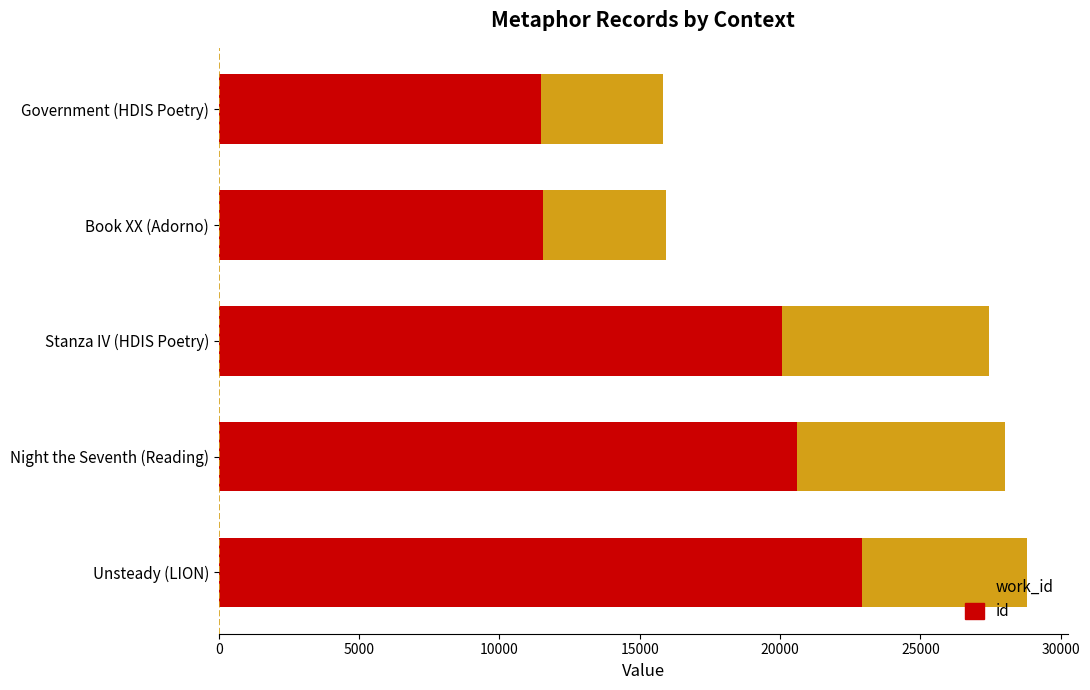

What is the lowest value of the id series?

11469